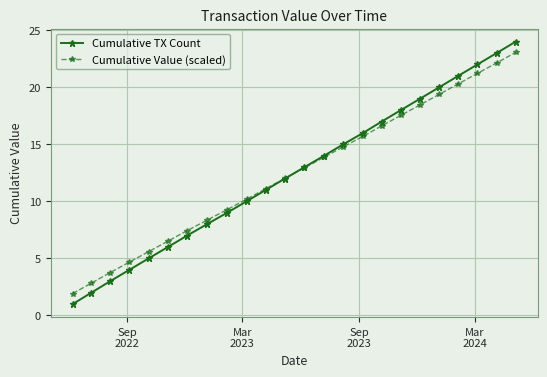

What is the lowest value of the Cumulative TX Count series?

1.0